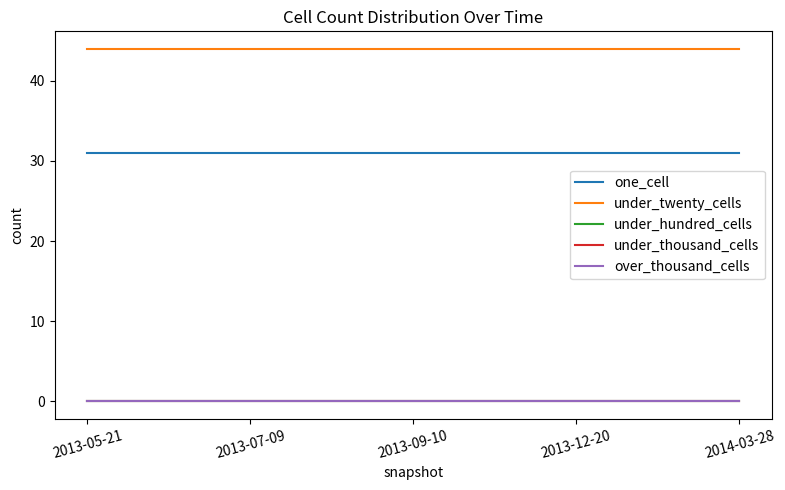

At 2013-05-21, list the series in order from smallest to largest.

under_hundred_cells, under_thousand_cells, over_thousand_cells, one_cell, under_twenty_cells